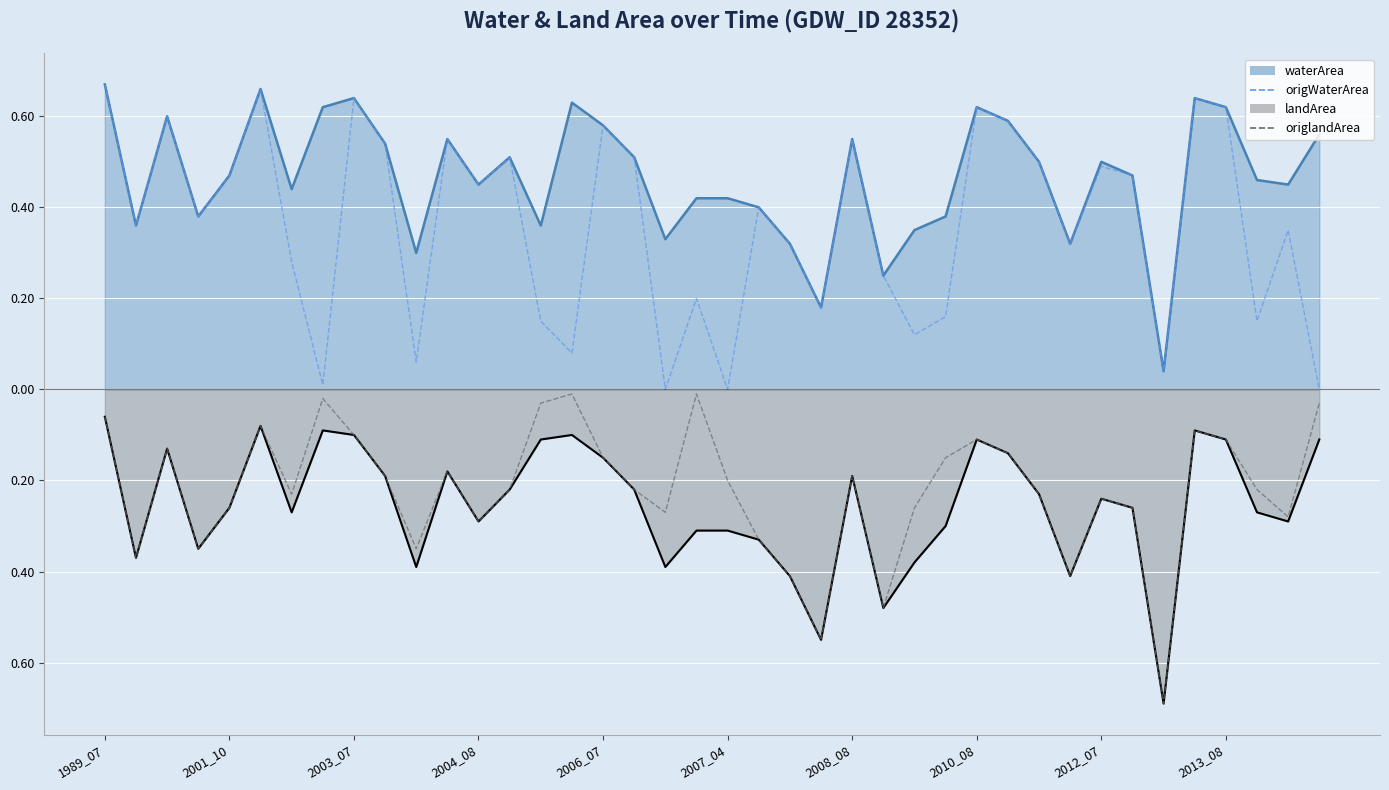

Which category has the lowest value in the origlandArea (neg) series?

34